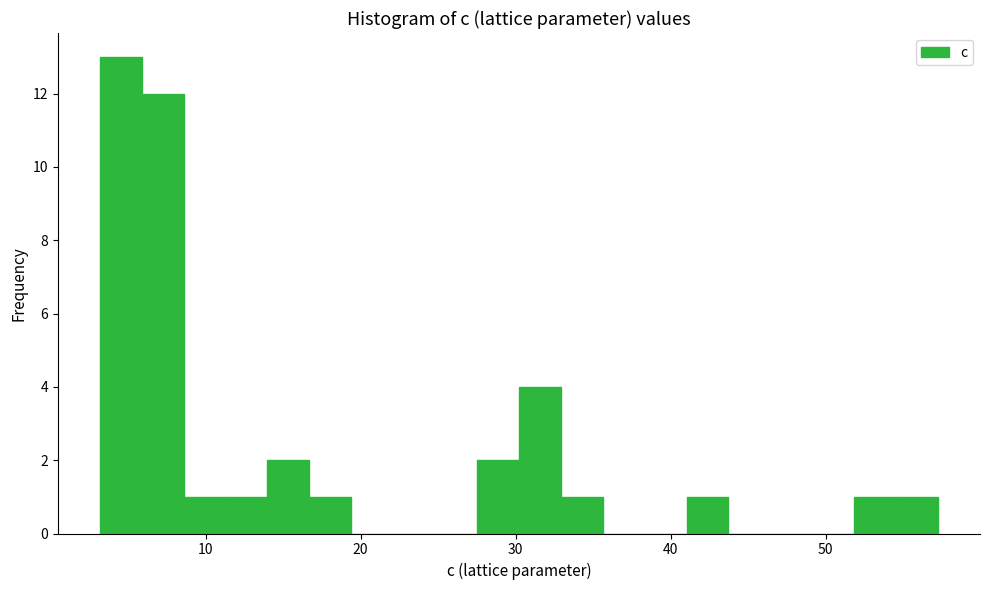

Around what value on the x-axis is the tallest bar? Give the approximate position of its centre, as read against the axis.

5